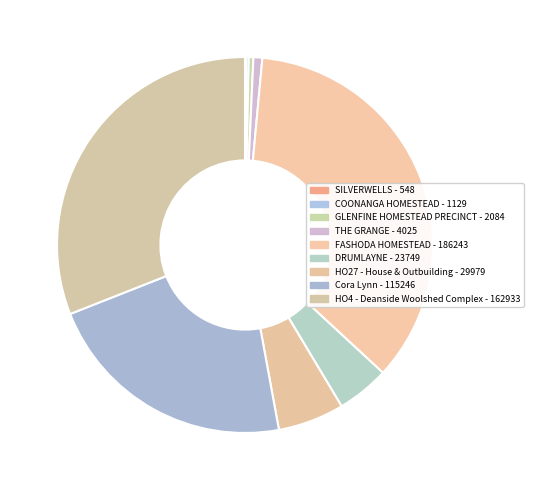

Rank the categories by value from highest to lowest.

FASHODA HOMESTEAD, HO4 - Deanside Woolshed Complex, Cora Lynn, HO27 - House & Outbuilding, DRUMLAYNE, THE GRANGE, GLENFINE HOMESTEAD PRECINCT, COONANGA HOMESTEAD, SILVERWELLS